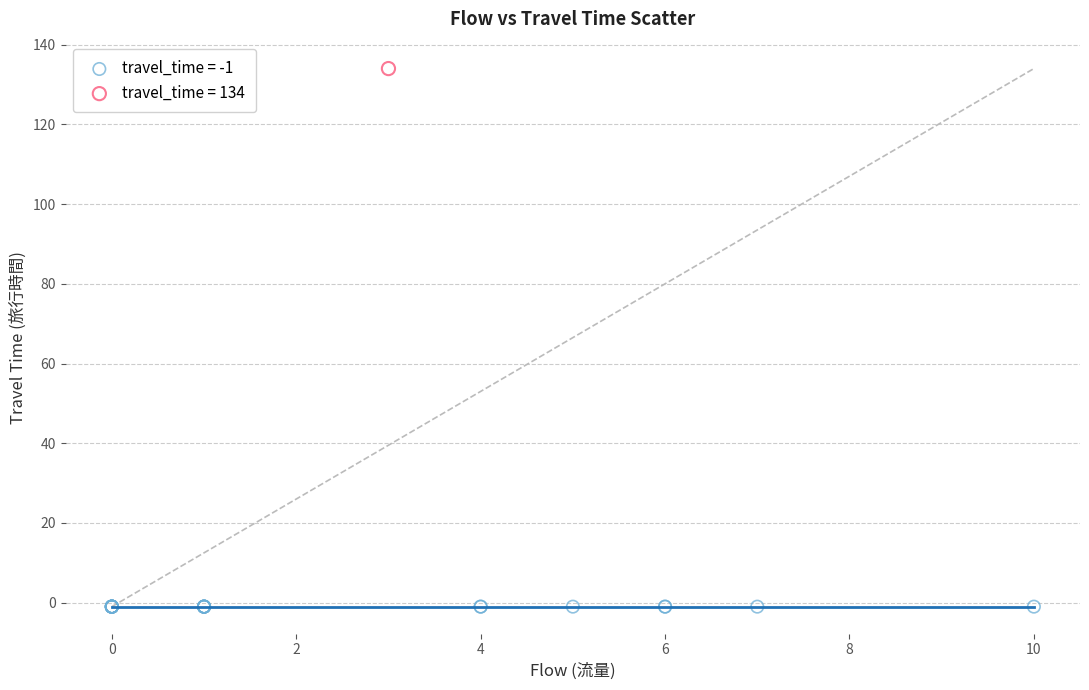

Which series reaches the maximum Y coordinate?

travel_time = 134